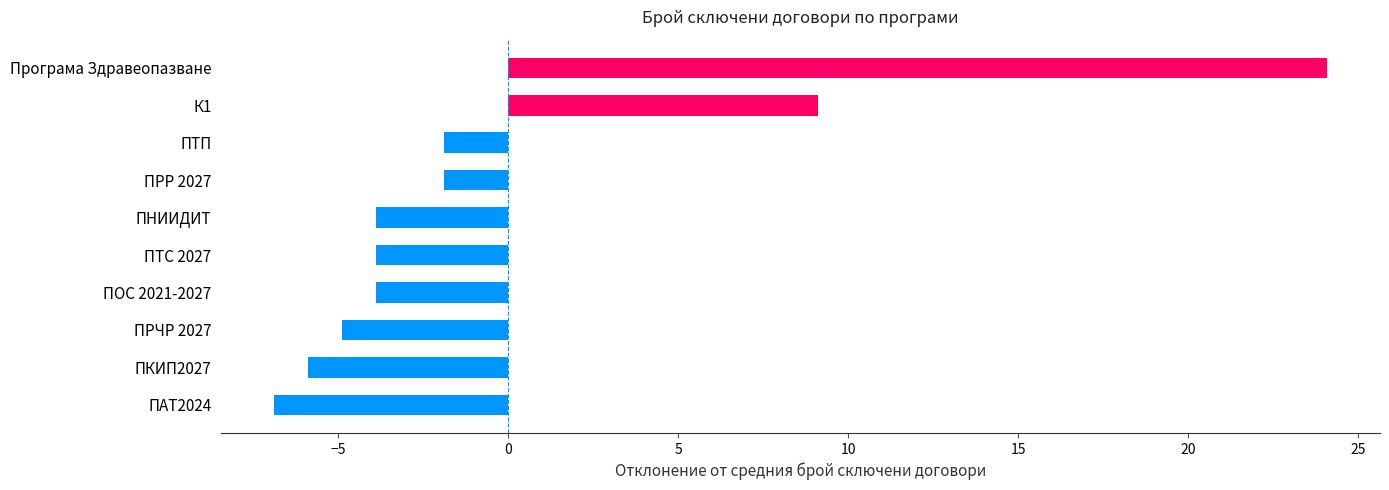

What is the maximum value shown in the chart?

24.1